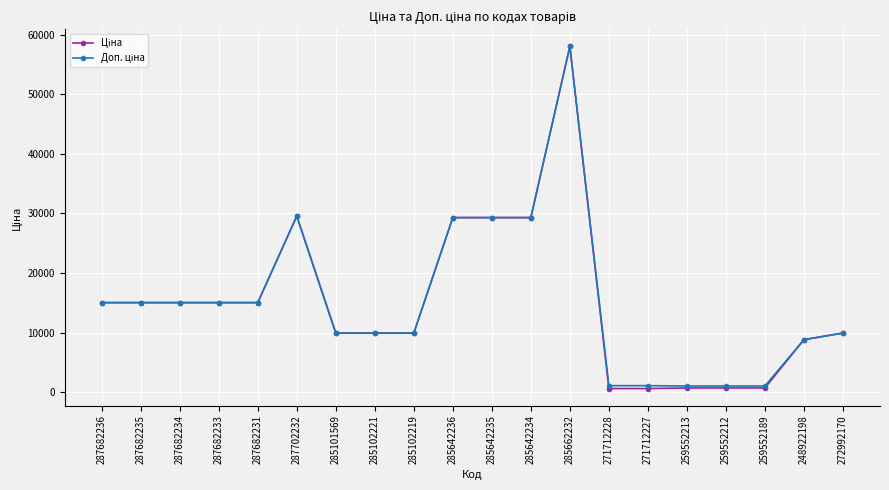

Which category has the highest value across all series?

285662232